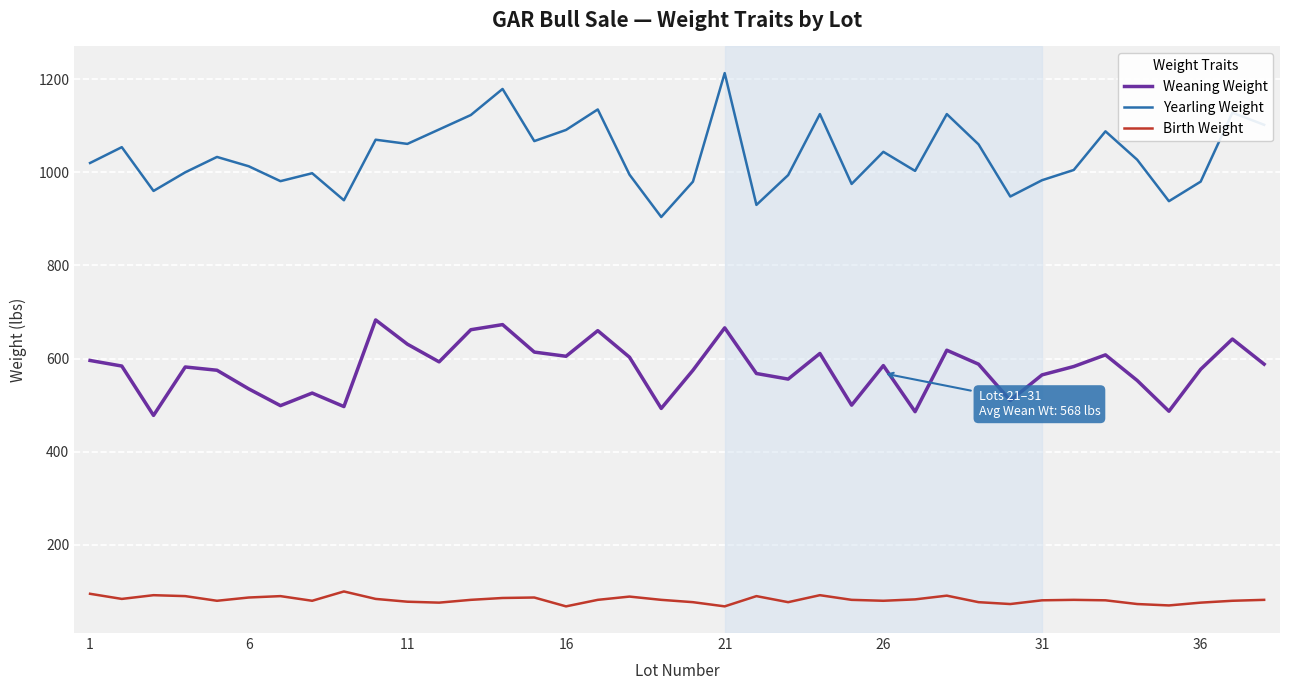

List the series in order of their overall mean, lowest first.

Birth Weight, Weaning Weight, Yearling Weight